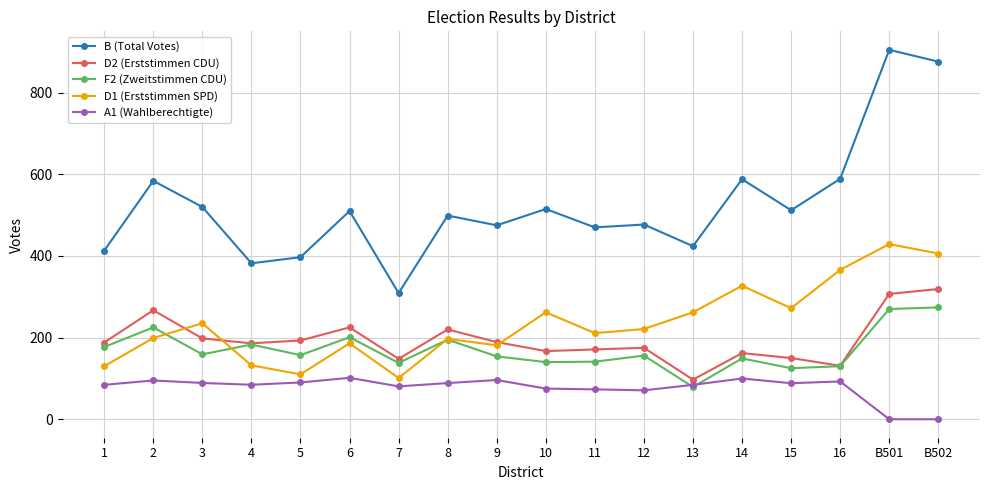

Where is F2 (Zweitstimmen CDU) nearest to the value 176?

1